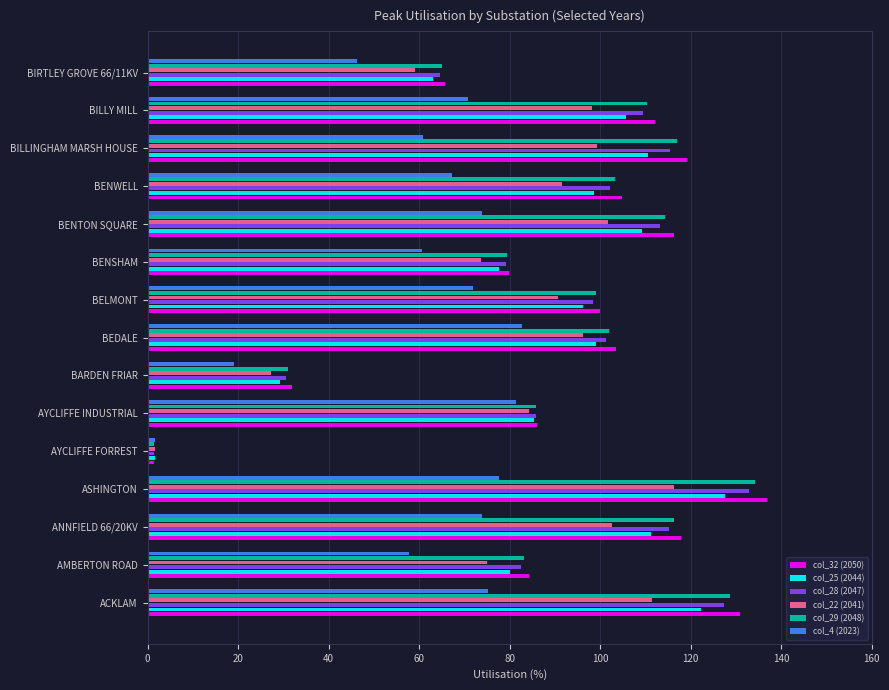

What is the sum of all col_4 (2023) values?

920.8